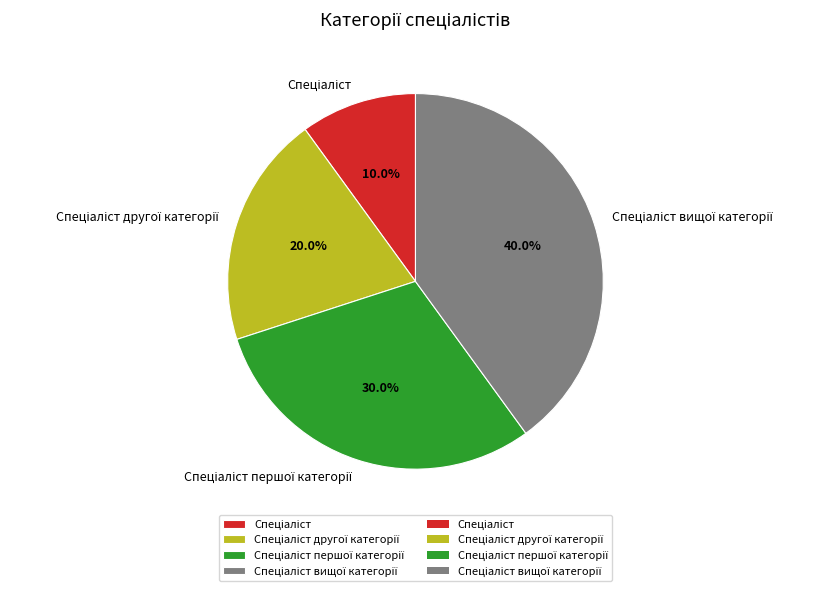

Is there any slice that represents more than half of the pie?

No